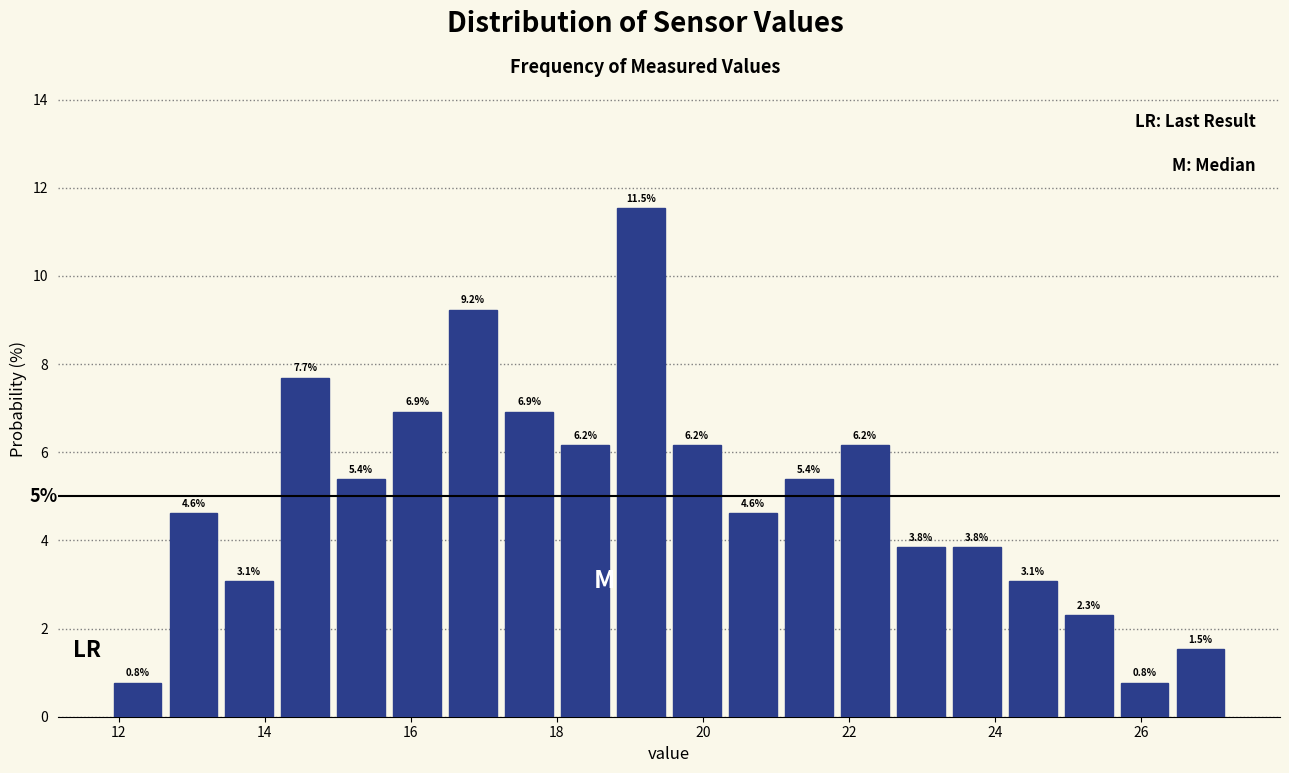

Read against the x-axis, roughly where is the centre of the tallest bar?

19.2